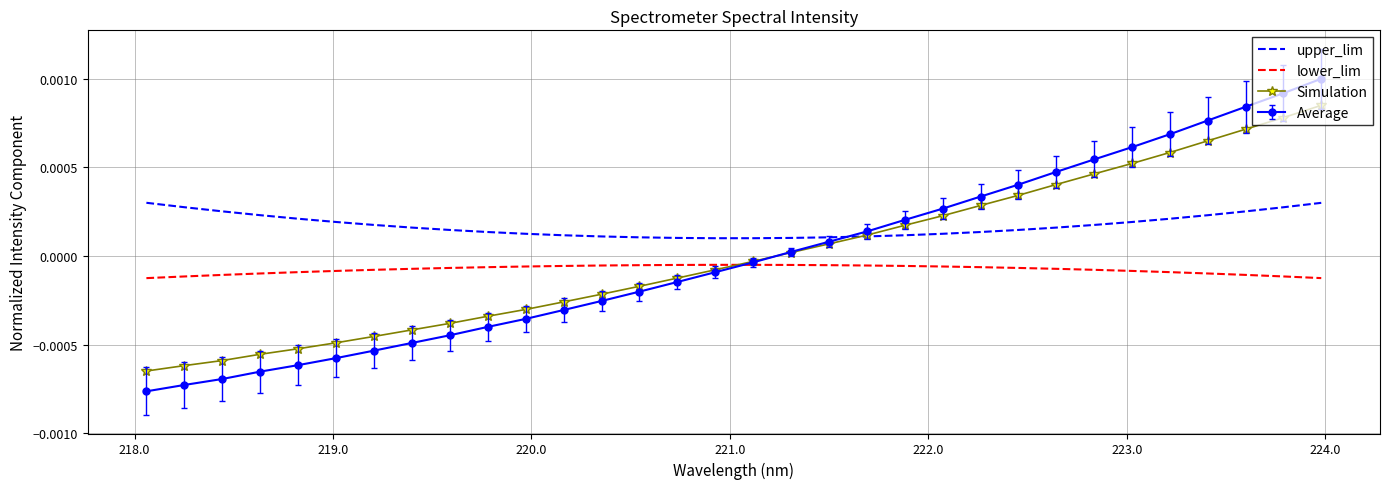

Which series has the largest total across all categories?

upper_lim